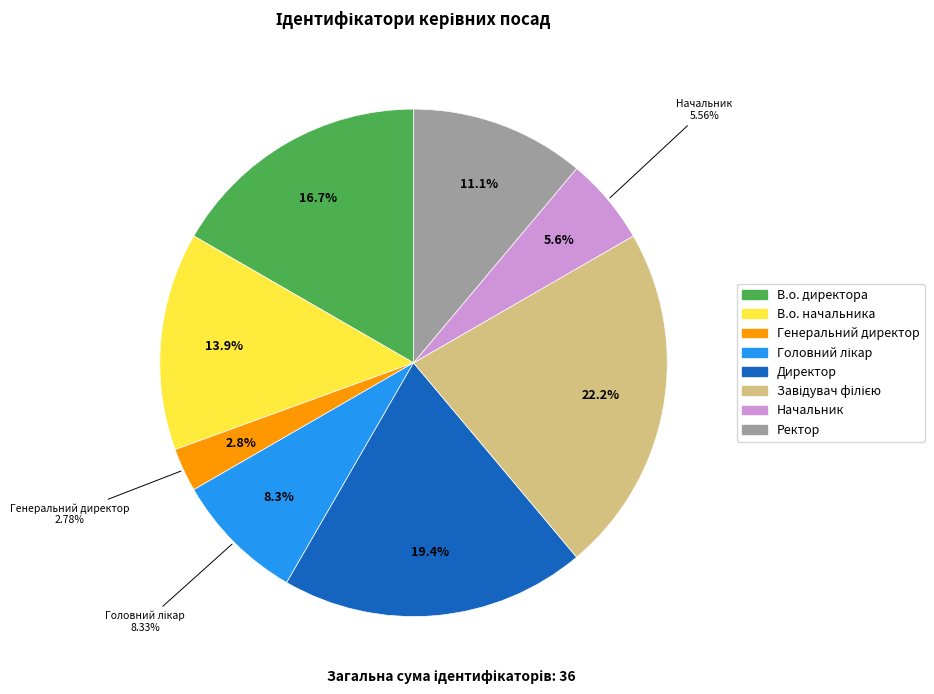

Which slice is the smallest?

Генеральний директор